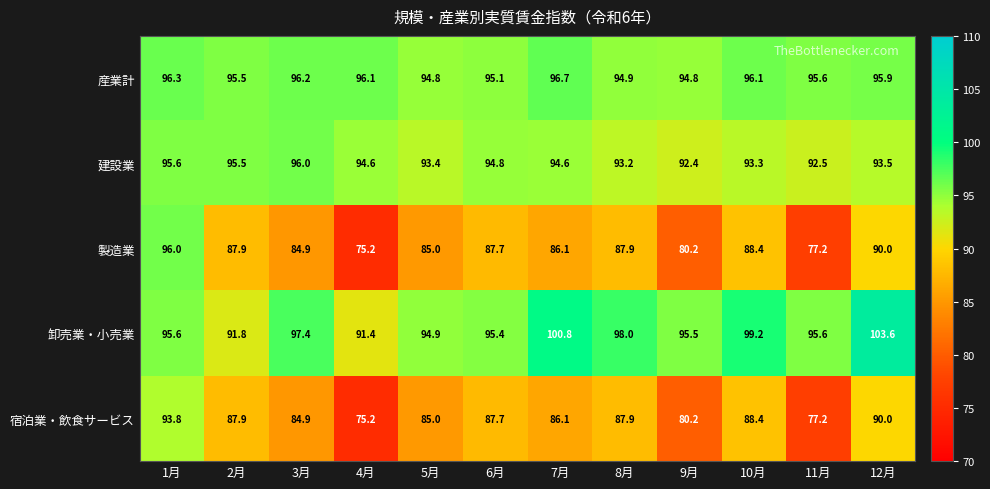

What is the sum of the 製造業 values at 7月 and 9月?

166.3